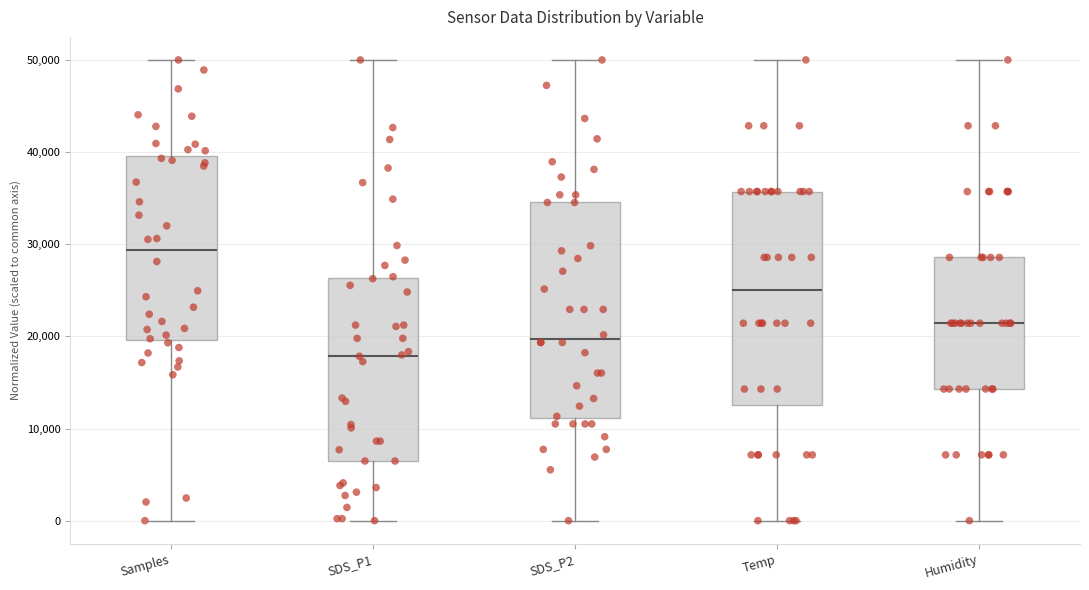

Which box's median line is the highest?

Samples